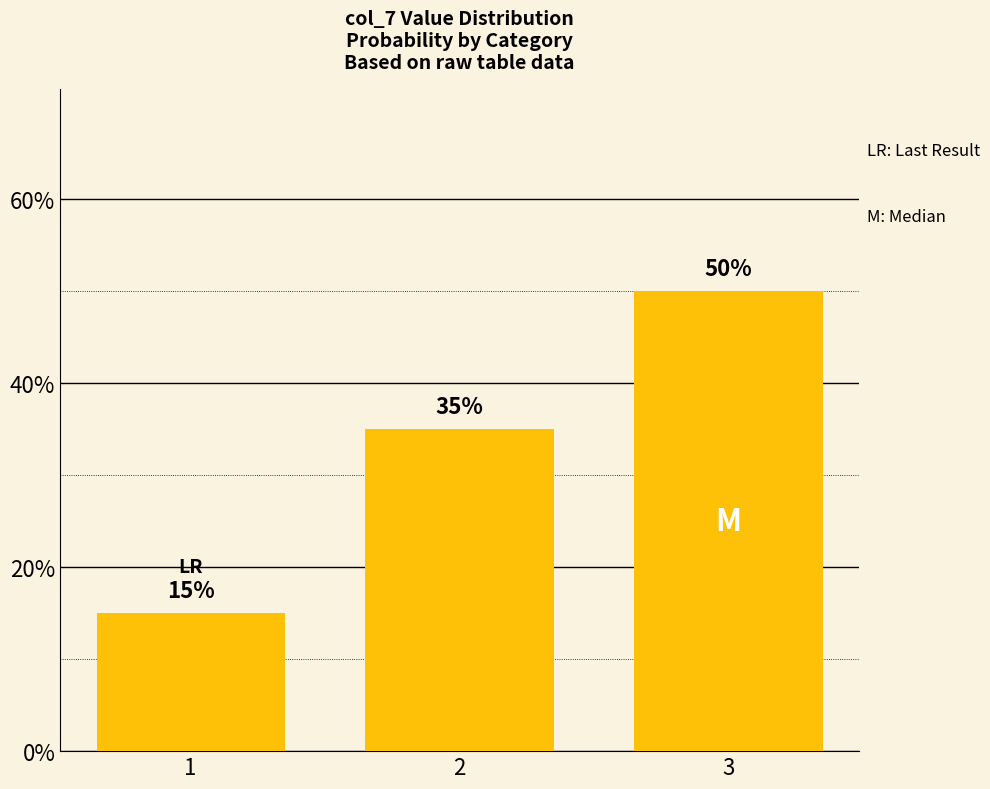

Reading left to right, extract all data points from this chart.

1=15	2=35	3=50